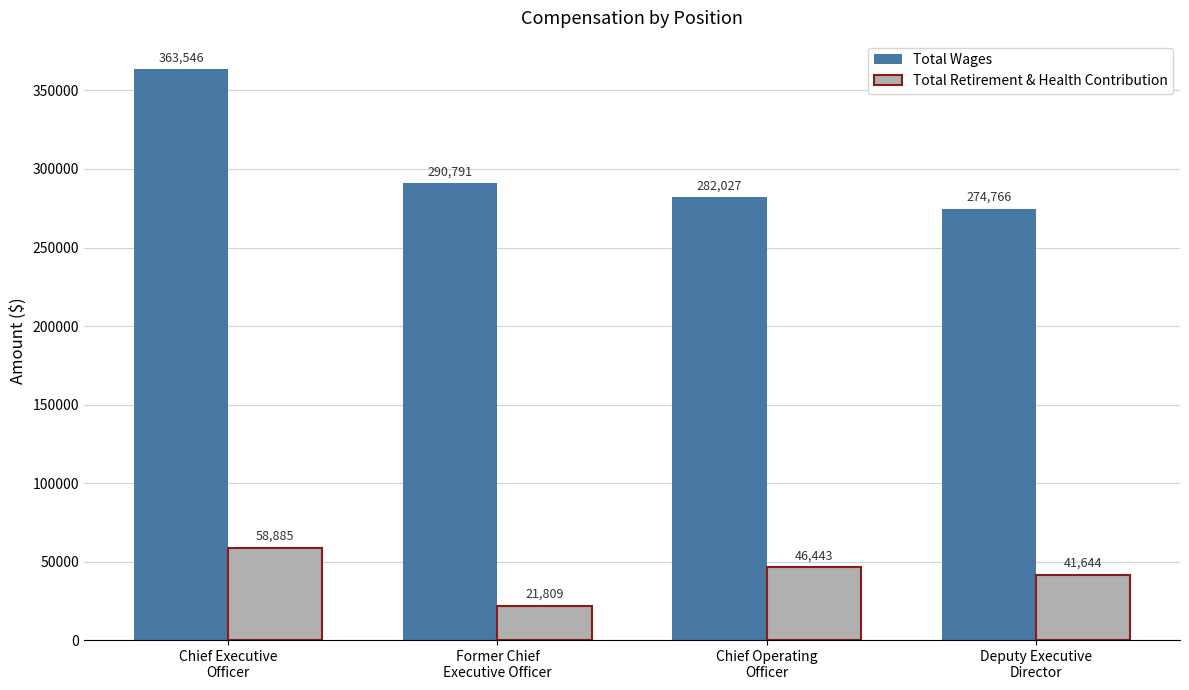

Are the bars grouped side by side (vs. stacked)?

Yes